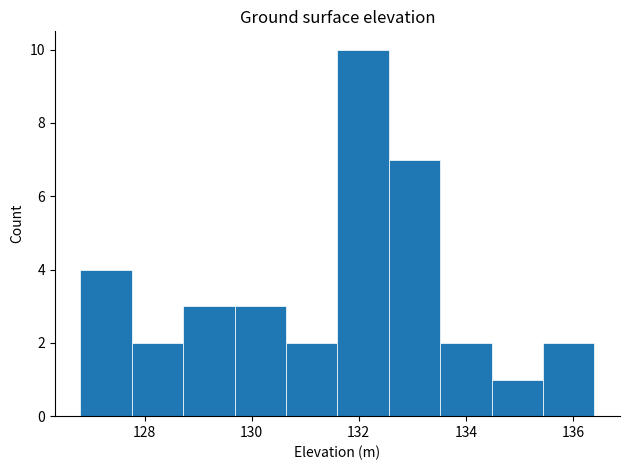

Reading left to right, list every bar in this chart as the range it spans on the x-axis followed by its height. Neither the bar edges nor the heights are printed on the chart, so give them approximately, as read against the axes.

126.80 to 127.76: 4
127.76 to 128.72: 2
128.72 to 129.68: 3
129.68 to 130.64: 3
130.64 to 131.60: 2
131.60 to 132.56: 10
132.56 to 133.52: 7
133.52 to 134.48: 2
134.48 to 135.44: 1
135.44 to 136.40: 2